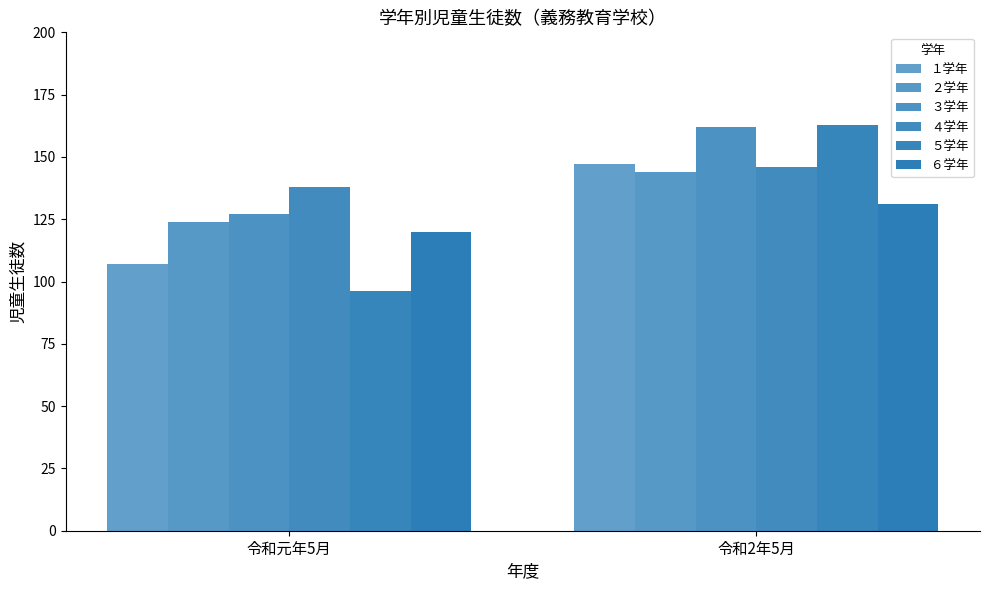

Between 令和元年5月 and 令和2年5月, which is larger?

令和2年5月